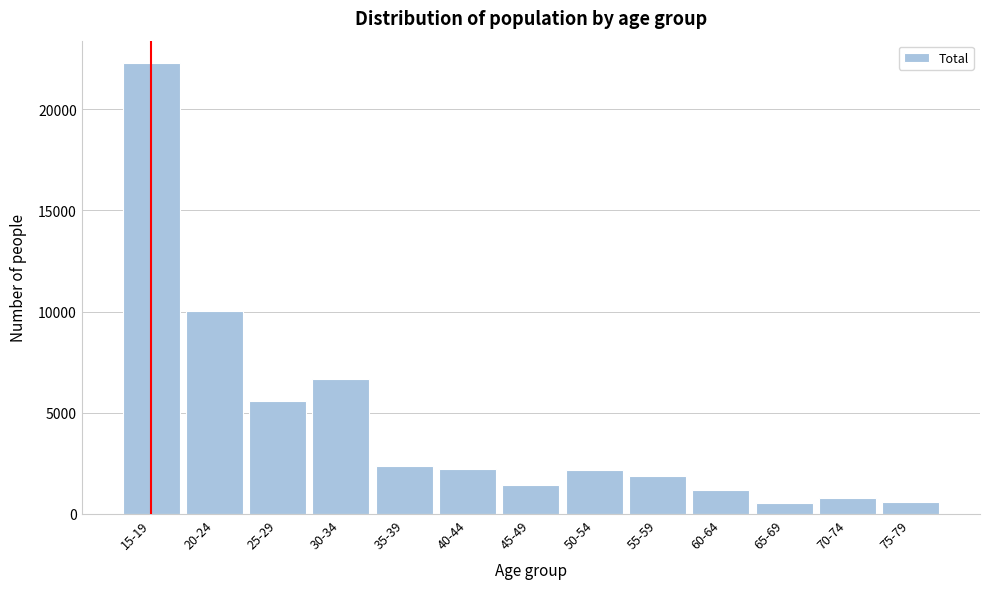

What is the ratio of the value at 75-79 to the value at 45-49?

0.4